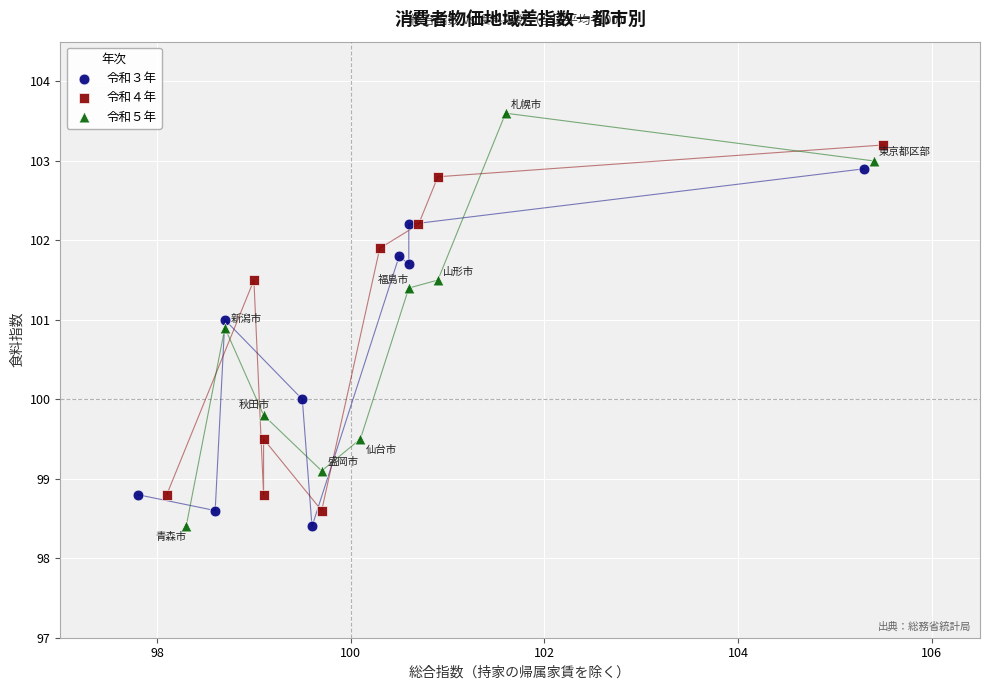

Which series contains the highest Y value?

令和５年